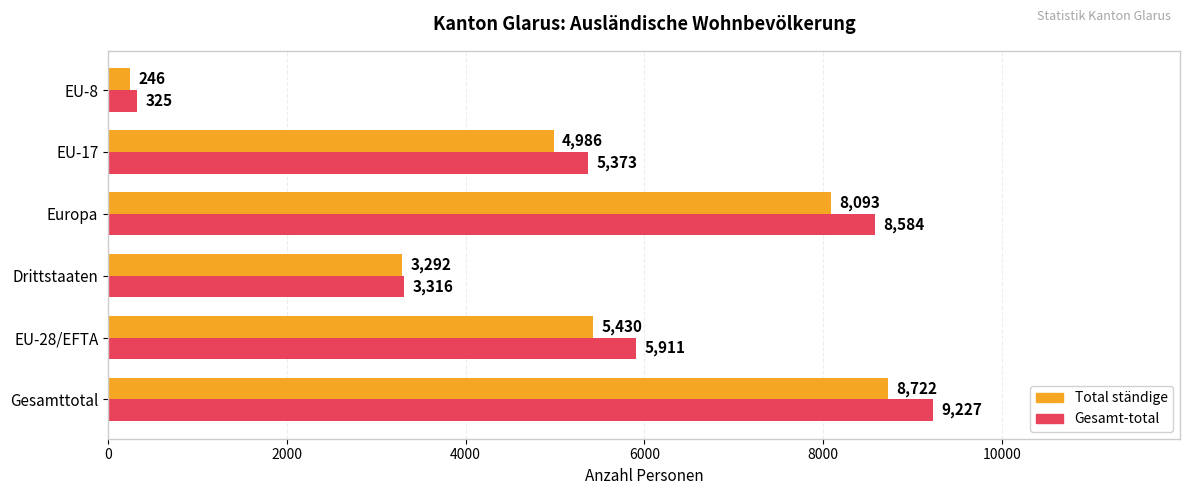

Rank the series by their average value, from highest to lowest.

Gesamt-total, Total ständige